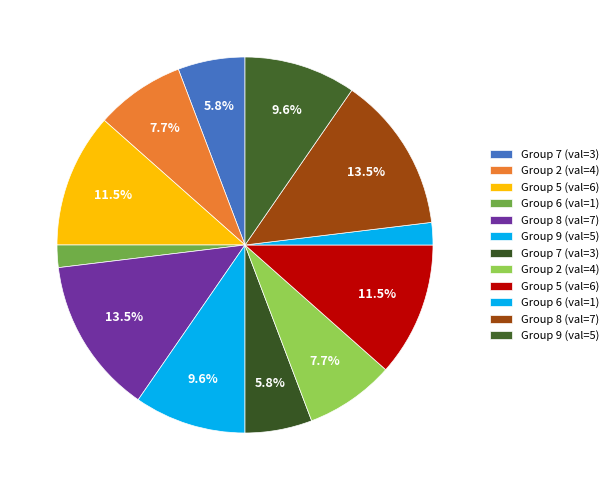

How many segments does this pie chart have?

12